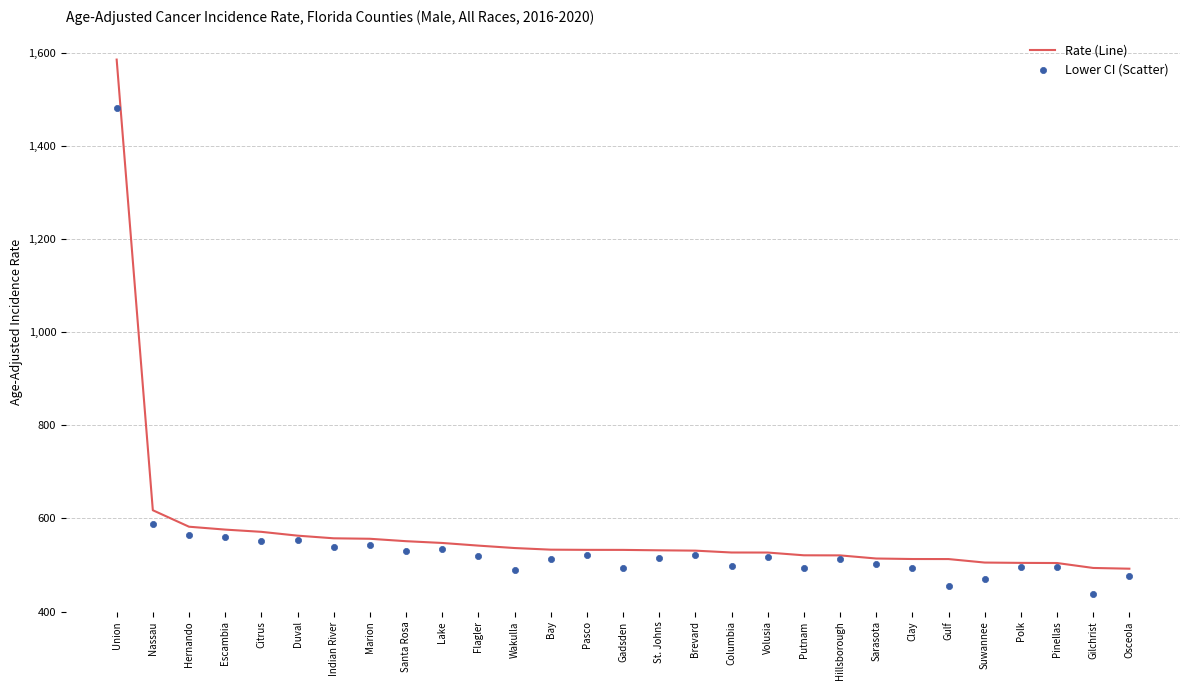

What is the total value across all series at Pinellas?

1000.9